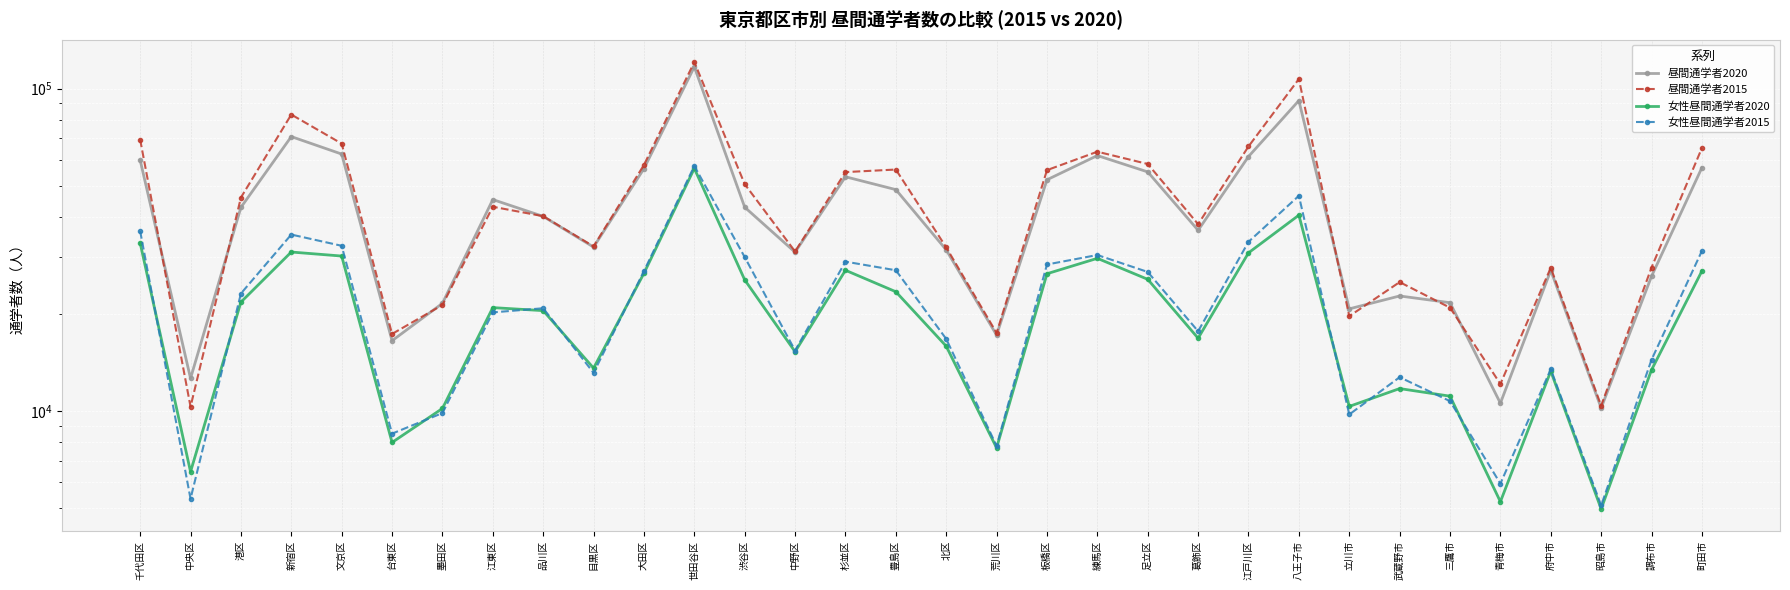

How many data points does each series have?

32